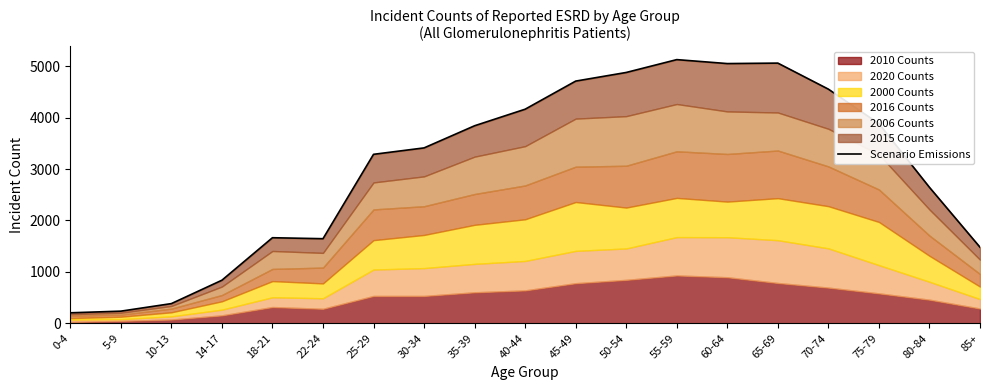

What is the greatest value displayed?

5130